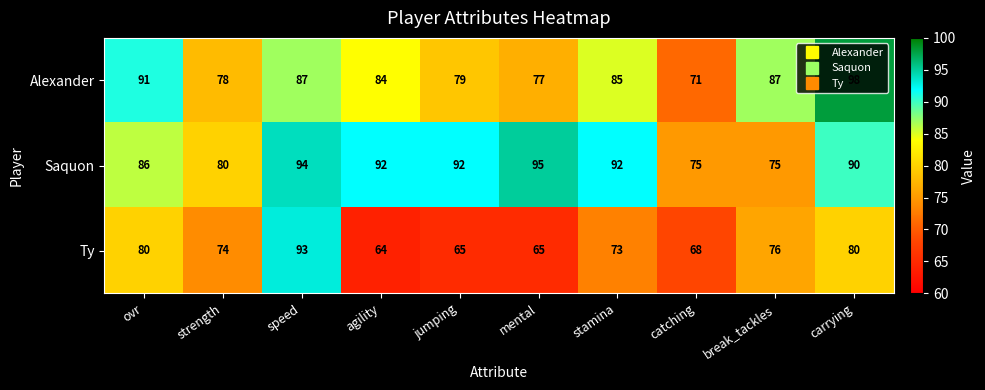

At how many categories does at least one series exceed 86?

8